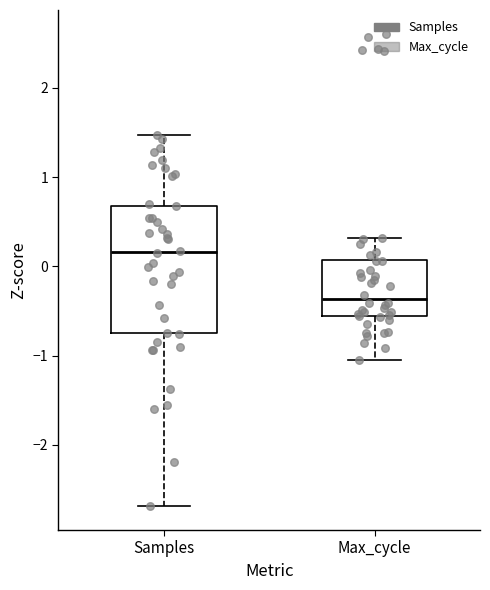

Reading left to right, transcribe this box plot: for each box, give where its median line is, the range the box spans, and where its two whiskers end, as read against the y-axis. The values are not printed on the chart, so give them approximately, as read against the axis.

Samples: median 0.2, box -0.8 to 0.7, whiskers -2.7 to 1.5
Max_cycle: median -0.4, box -0.6 to 0.1, whiskers -1.1 to 0.3